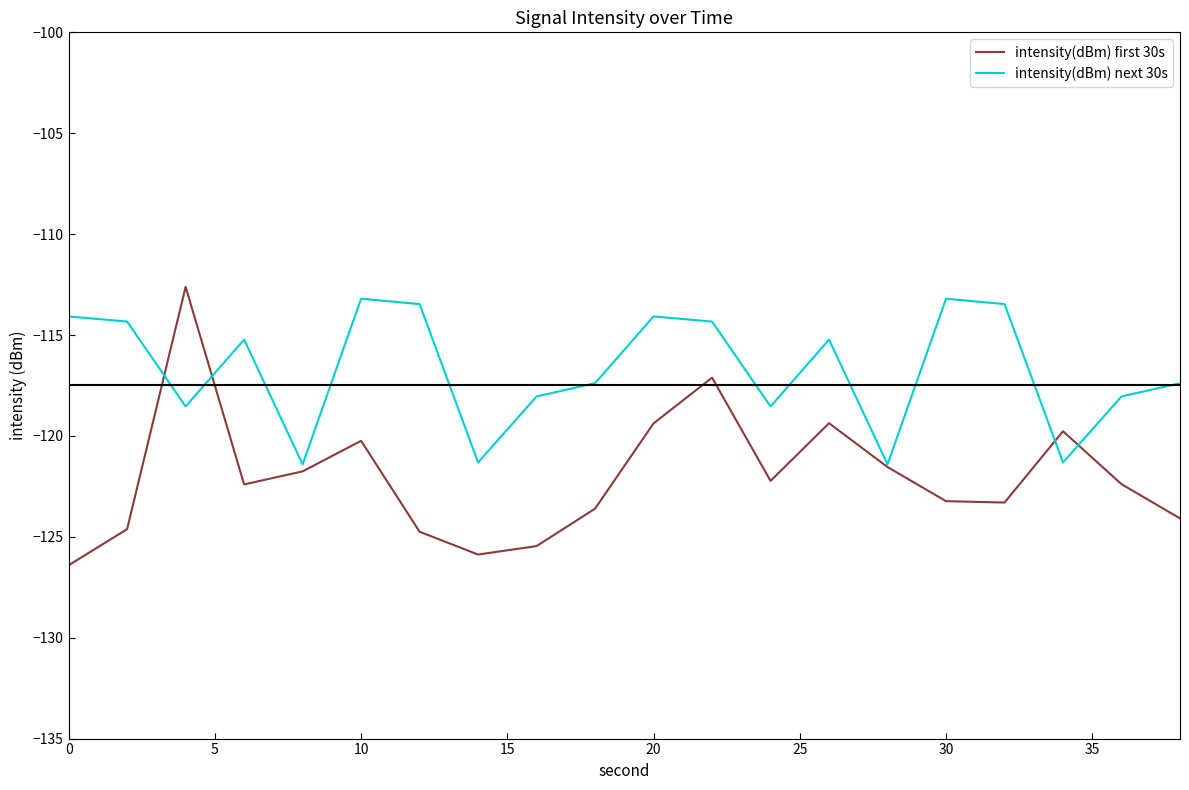

List the series in order of their overall mean, lowest first.

intensity(dBm) first 30s, intensity(dBm) next 30s